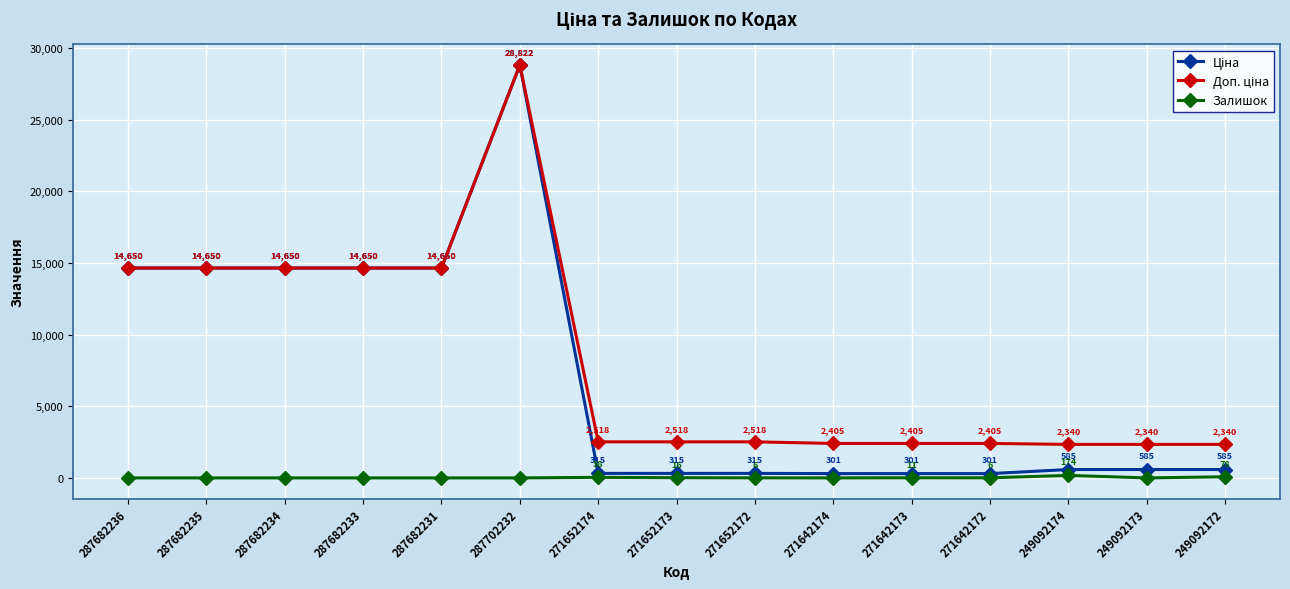

How many values in Залишок are above zero?

7